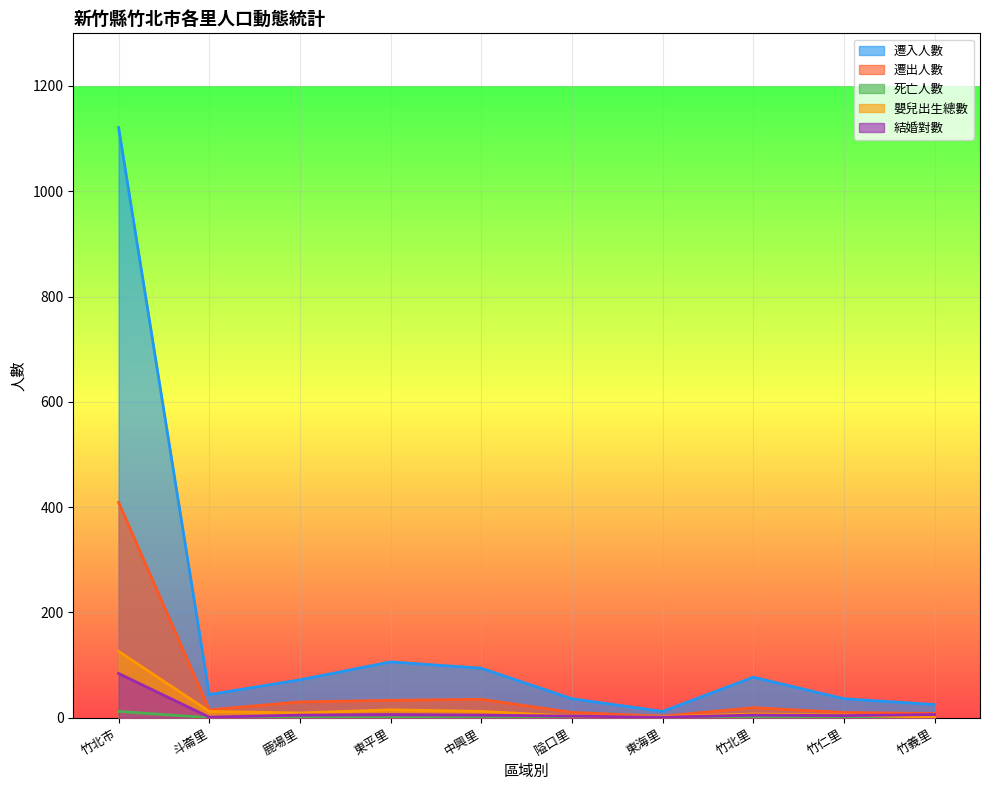

True or false: 死亡人數 and 嬰兒出生總數 cross at least once.

False